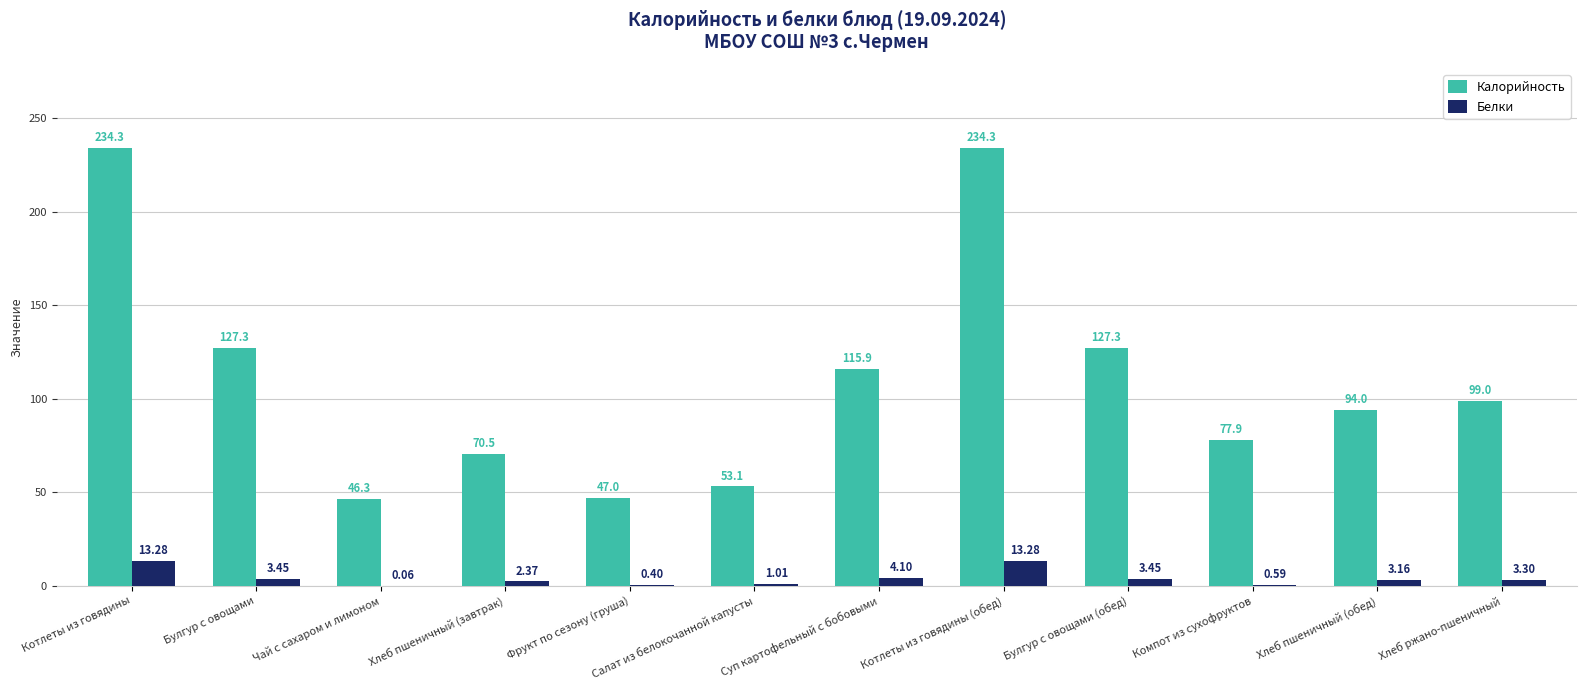

What is the sum of the Белки values at Хлеб ржано-пшеничный and Котлеты из говядины?

16.6